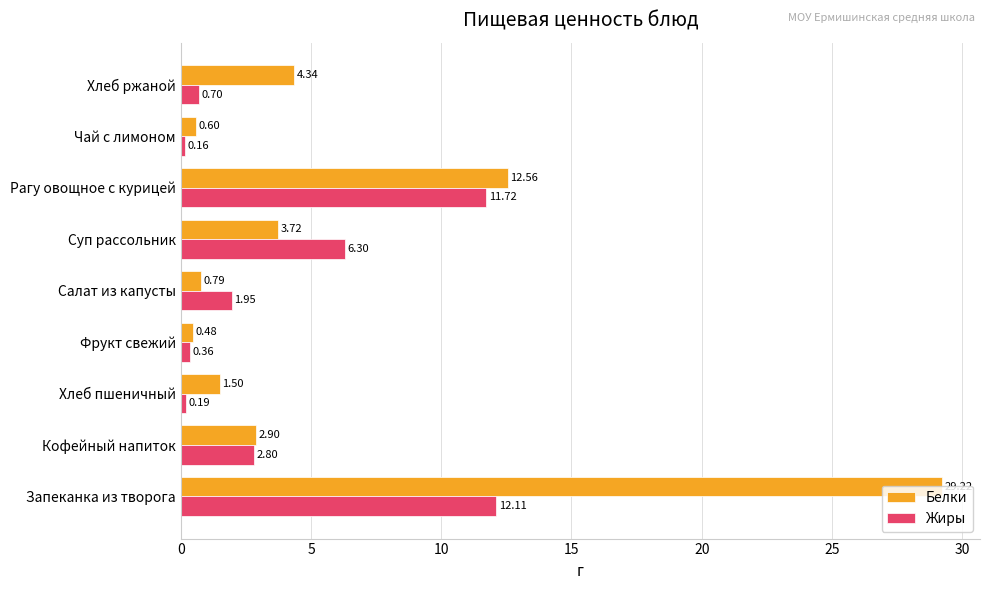

What is the difference between the highest and lowest values at Хлеб пшеничный?

1.3